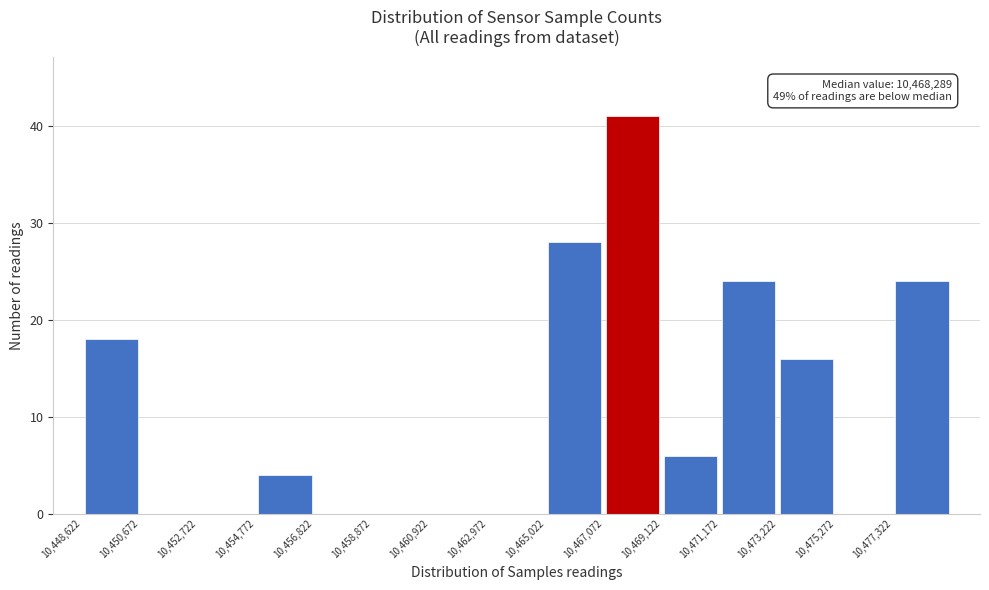

Which range on the x-axis has the tallest bar?

10467000 to 10469000